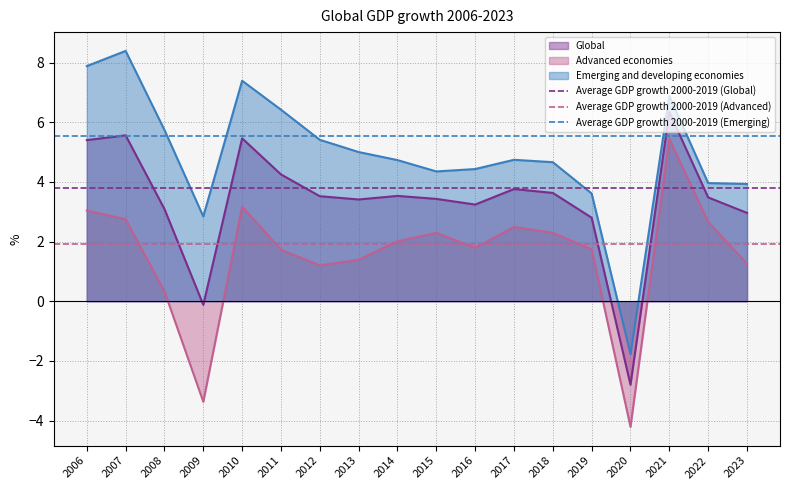

At which label does Advanced economies reach its peak?

2021